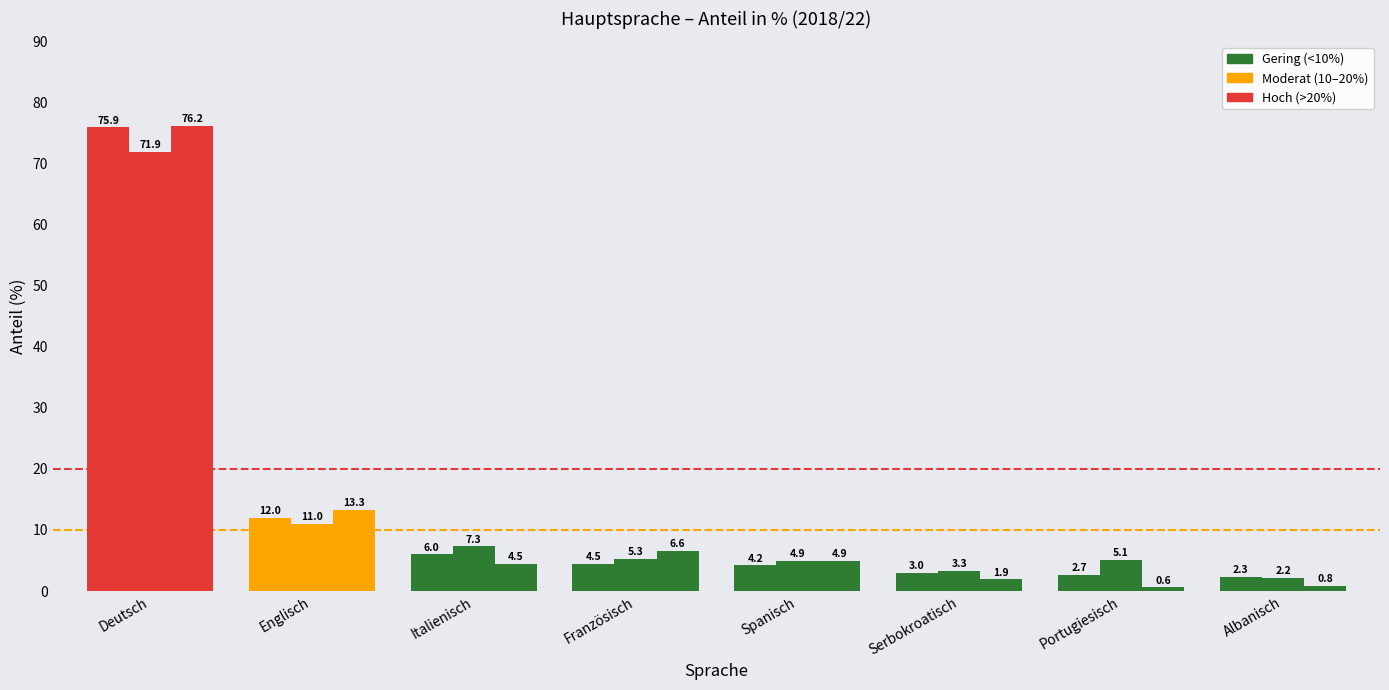

Which label corresponds to the smallest value in the chart?

Portugiesisch